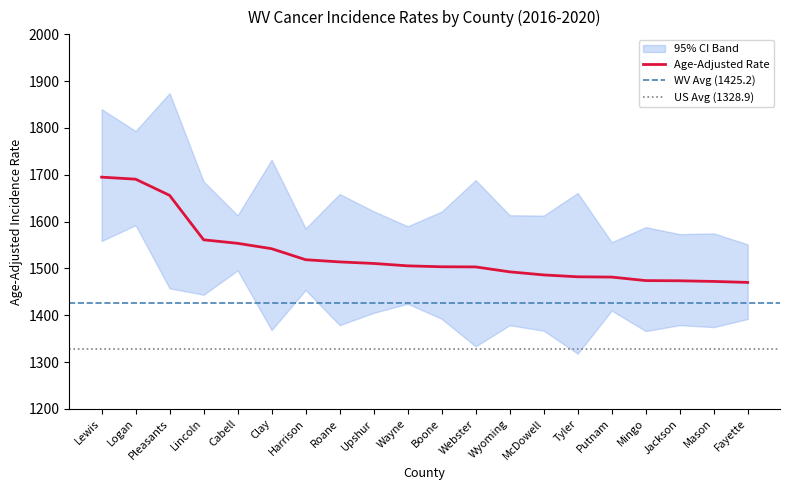

Count the number of data series in this chart.

3